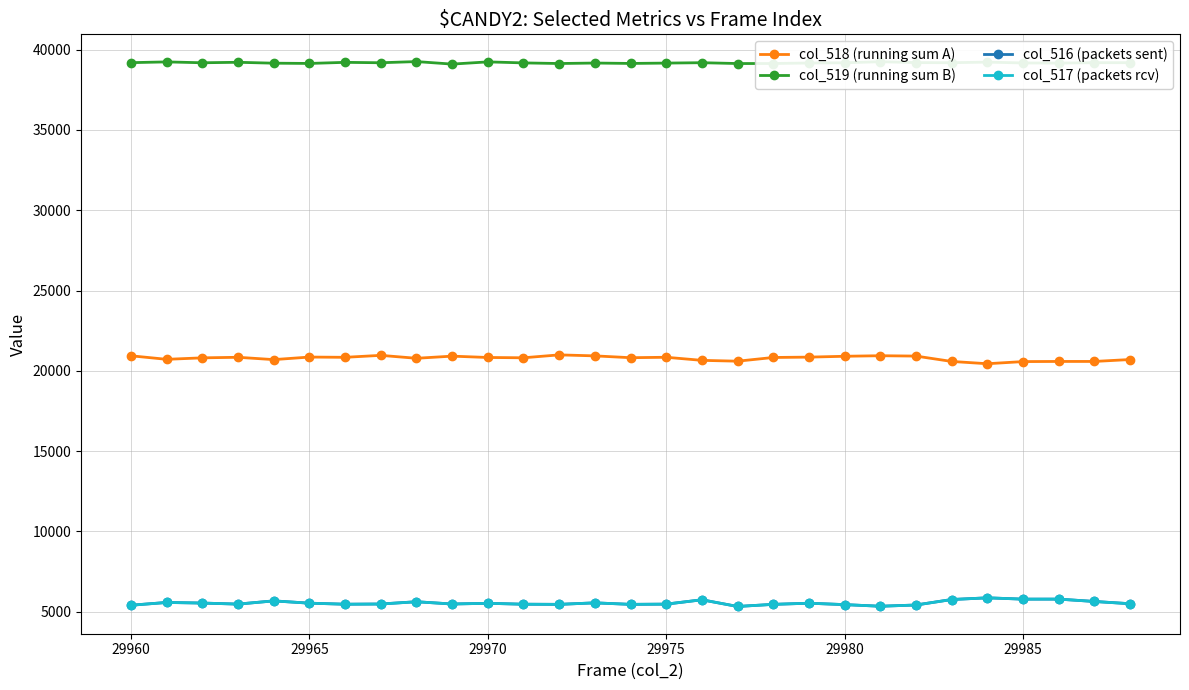

What is the value of the col_519 (running sum B) point at the 1st from the left?

39189